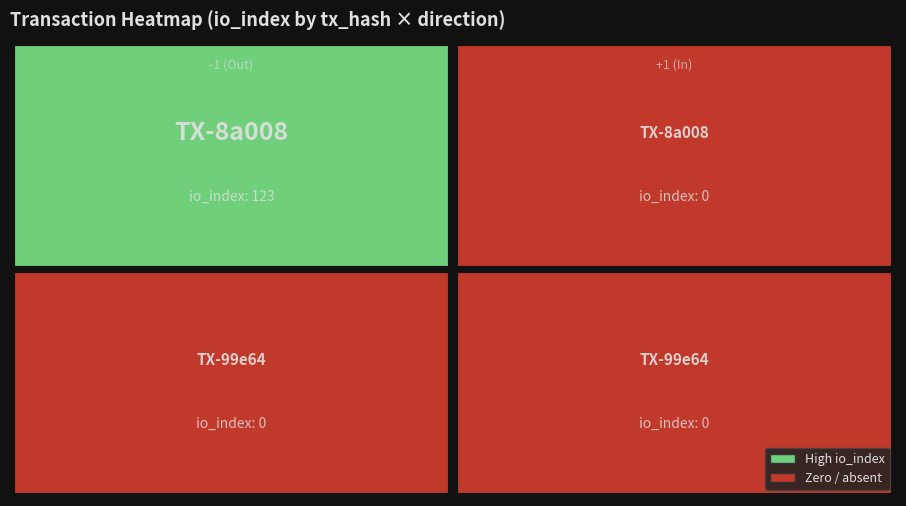

What is the maximum value for 8a00817fc0ef35f671d0368cd803f3ffdefe5a2?

123